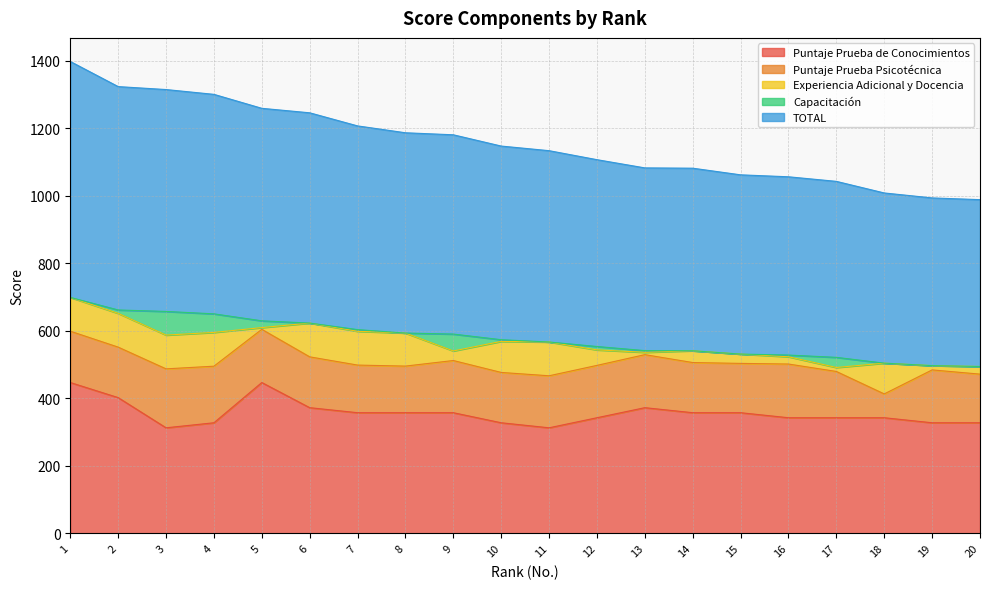

What is the spread (max minus min) of values at 17?

509.3